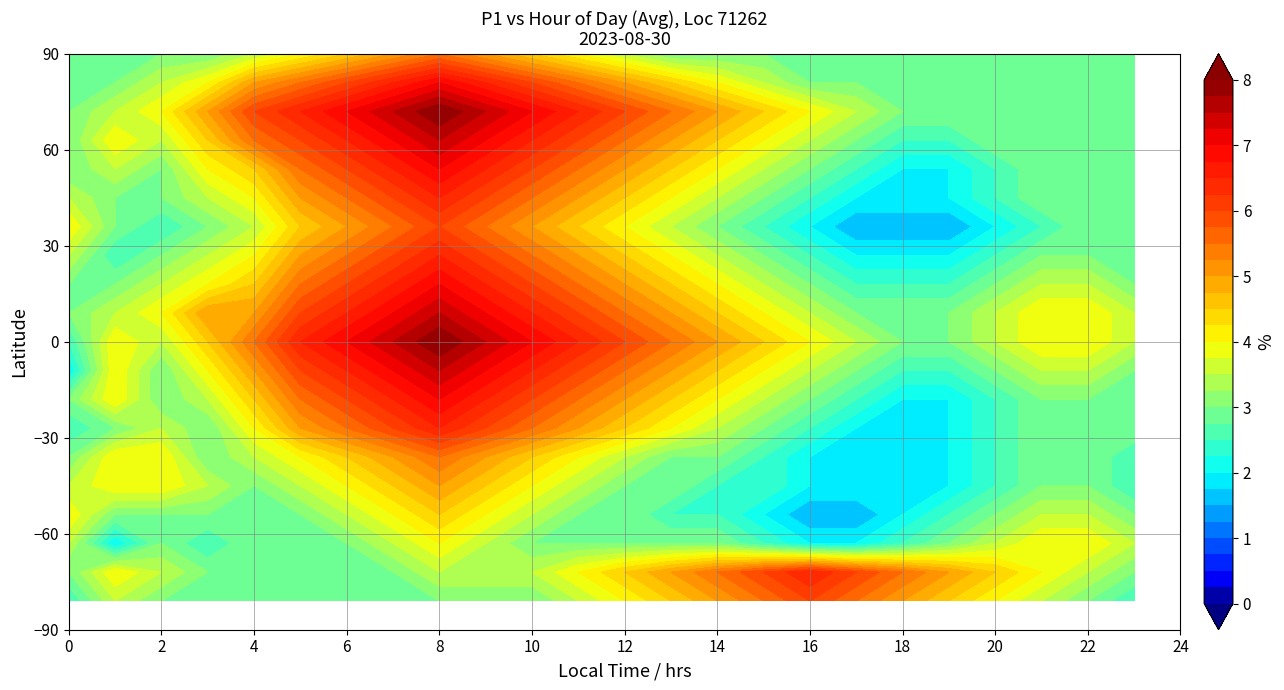

What is the approximate value of hour_8 at 12?

7.0